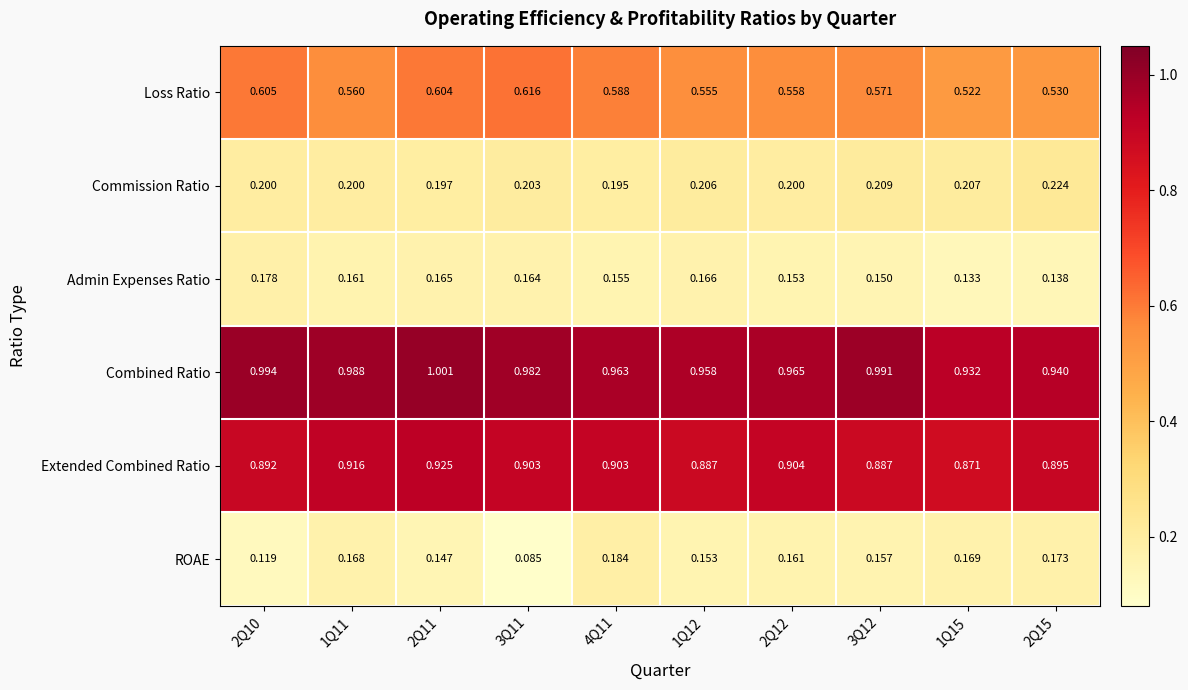

What is the difference between the highest and lowest values at 1Q15?

0.8